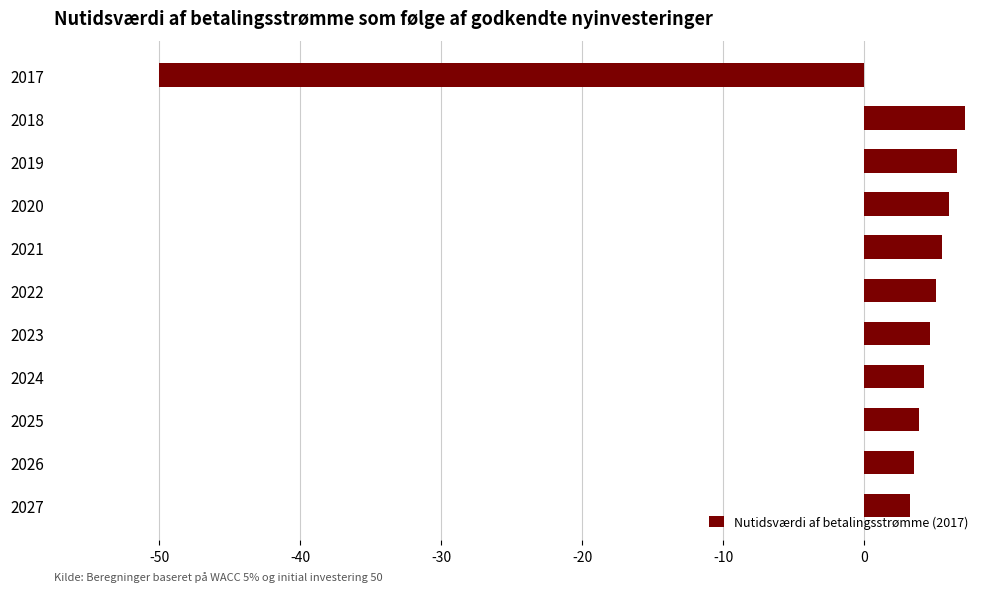

What is the difference between the maximum and minimum values?

57.1